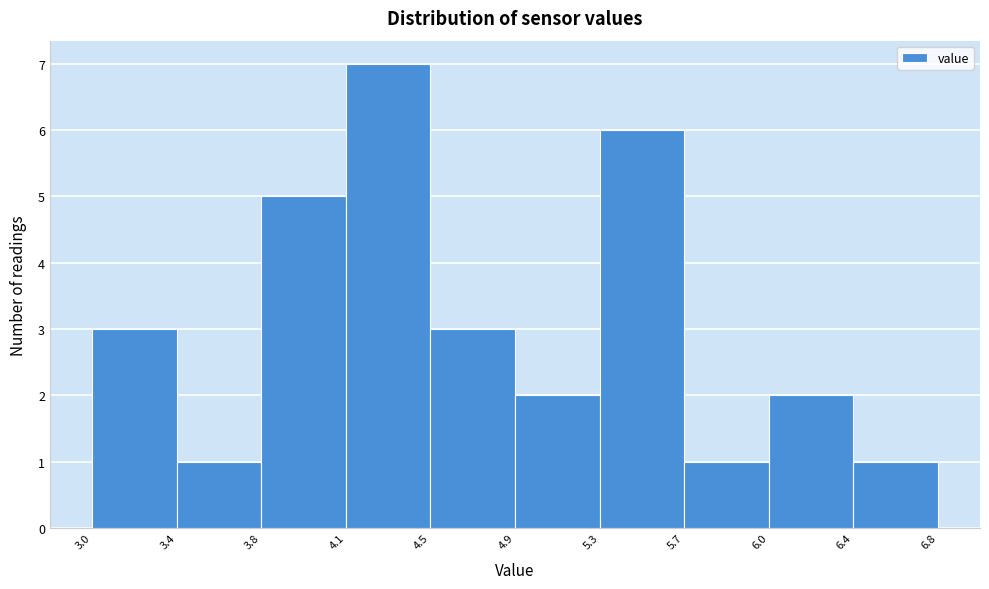

Reading left to right, transcribe this chart: for each bar, give the range it covers on the x-axis and its height. The values are not printed on the chart, so give them approximately, as read against the axis.

3.0 to 3.4: 3
3.4 to 3.8: 1
3.8 to 4.1: 5
4.1 to 4.5: 7
4.5 to 4.9: 3
4.9 to 5.3: 2
5.3 to 5.7: 6
5.7 to 6.0: 1
6.0 to 6.4: 2
6.4 to 6.8: 1